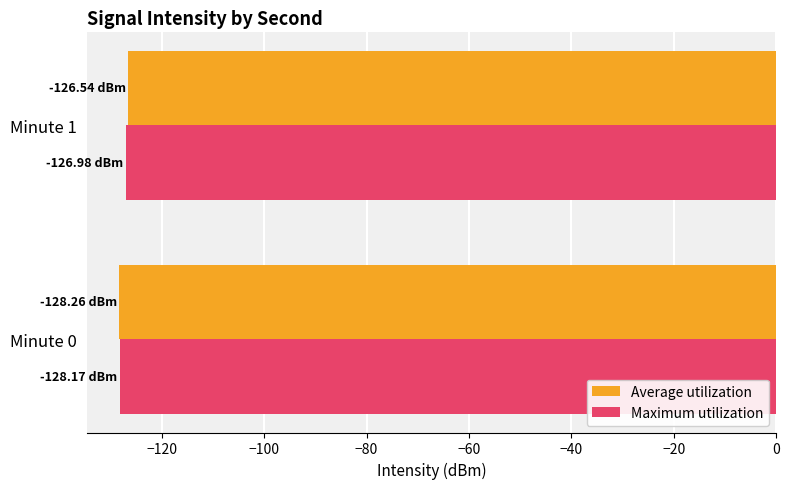

Where is Average utilization nearest to the value -127?

Minute 1